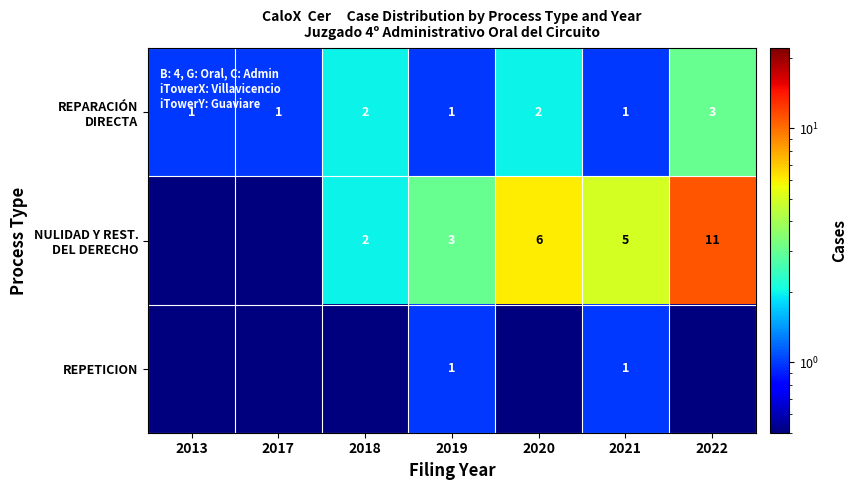

What is the total value across all series at 2022?

14.1